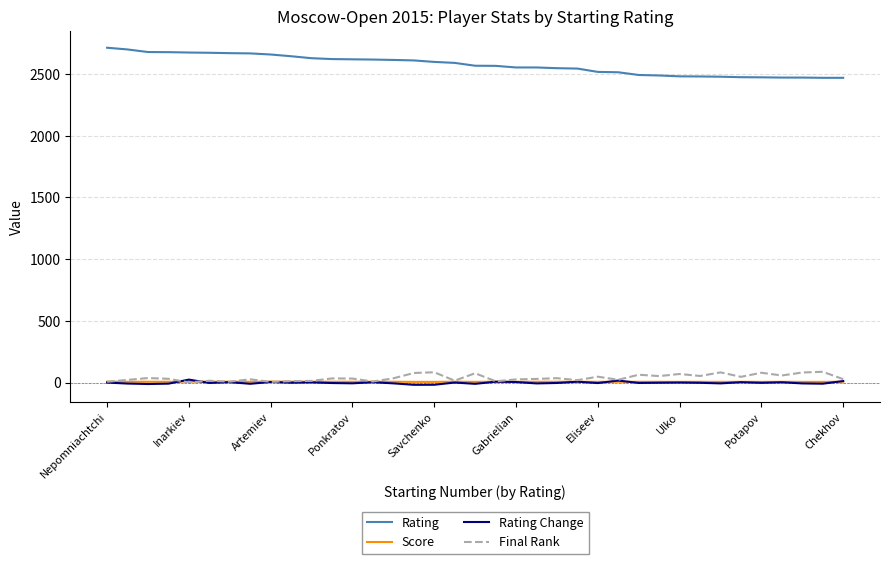

True or false: Rating and Score intersect in this chart.

False